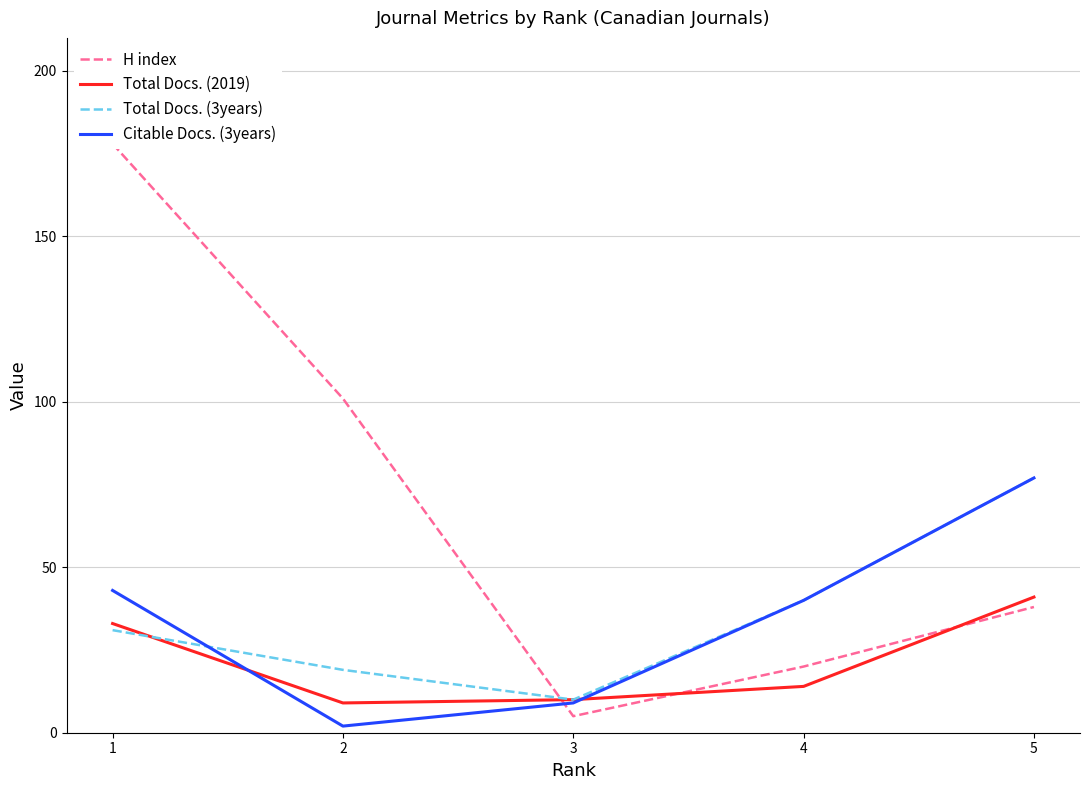

What is the total value across all series at 4?

114